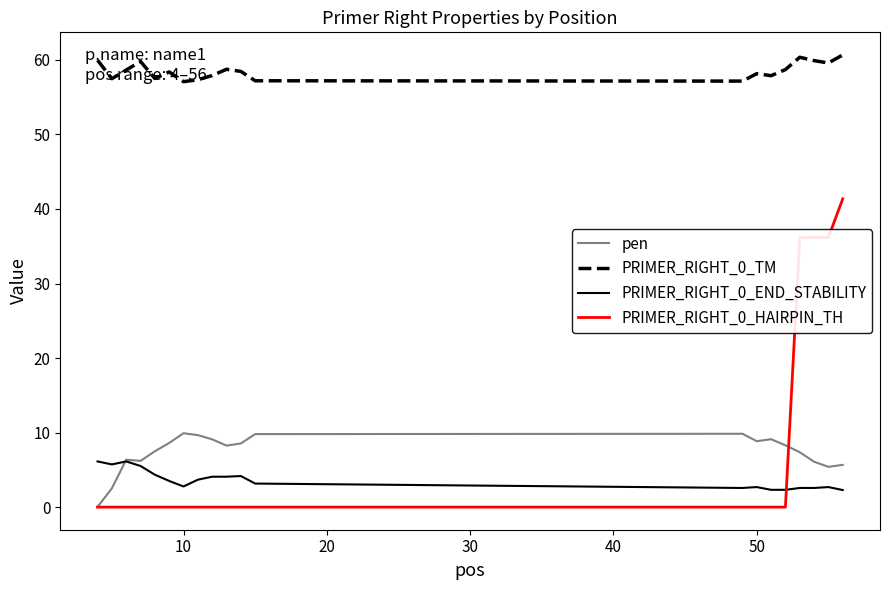

What is the highest value of the pen series?

9.9